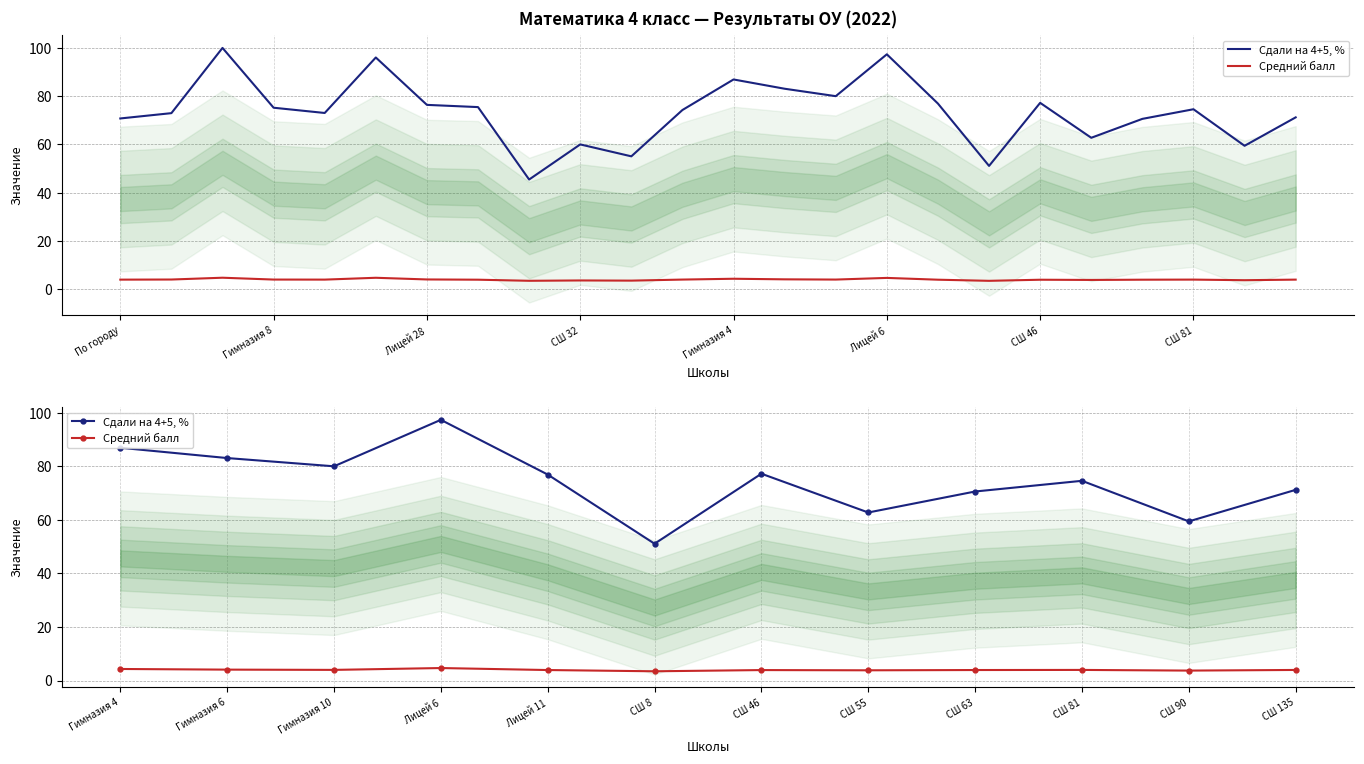

What is the highest value of the Сдали на 4+5, % series?

97.3